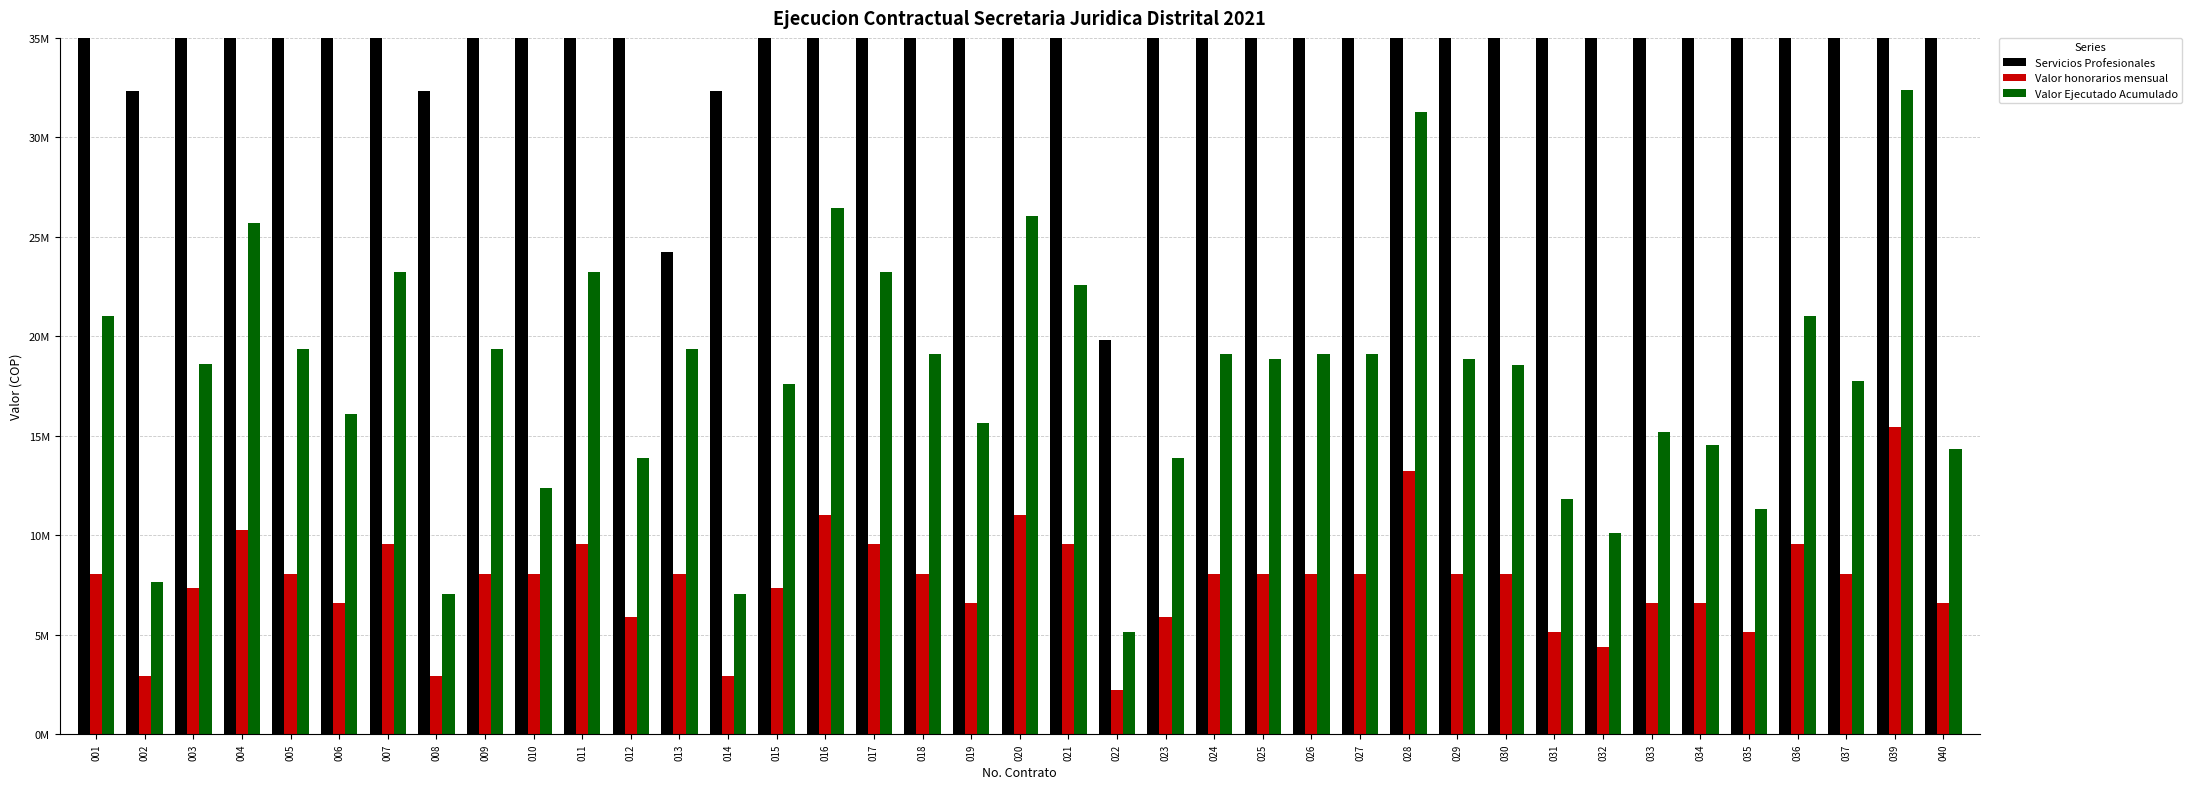

Rank the series at 032 from highest to lowest value.

Servicios Profesionales, Valor Ejecutado Acumulado, Valor honorarios mensual